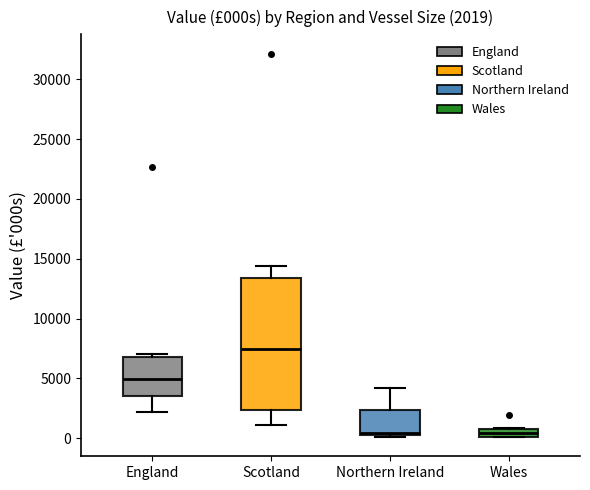

Which box is the tallest, from its lower edge to its upper edge?

Scotland